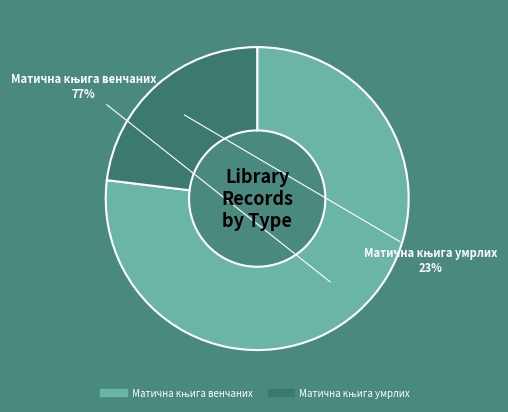

Does any single category account for the majority?

Yes